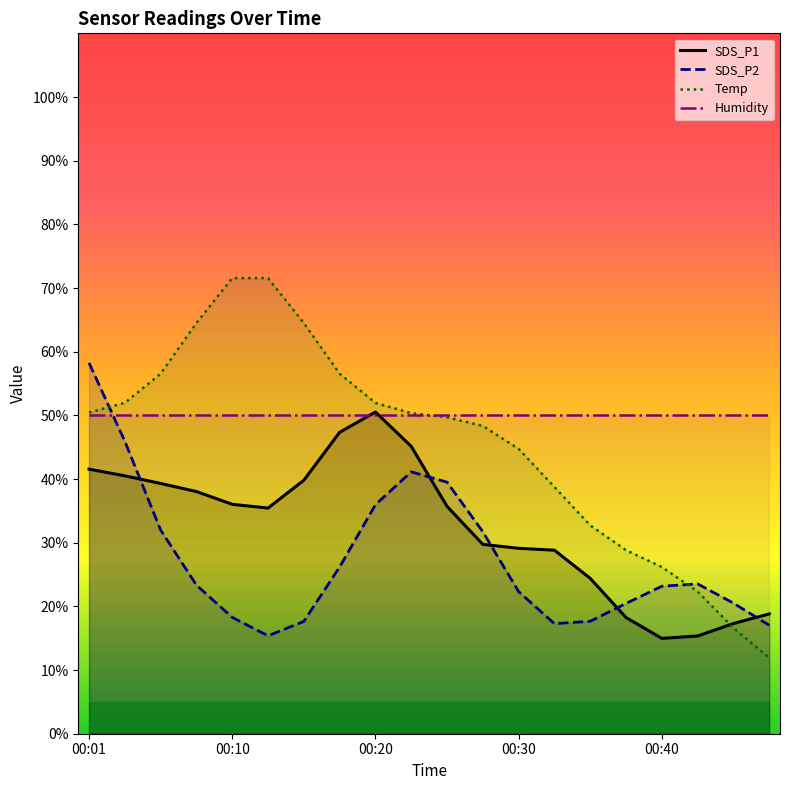

What is the highest value of the SDS_P2 series?

58.2